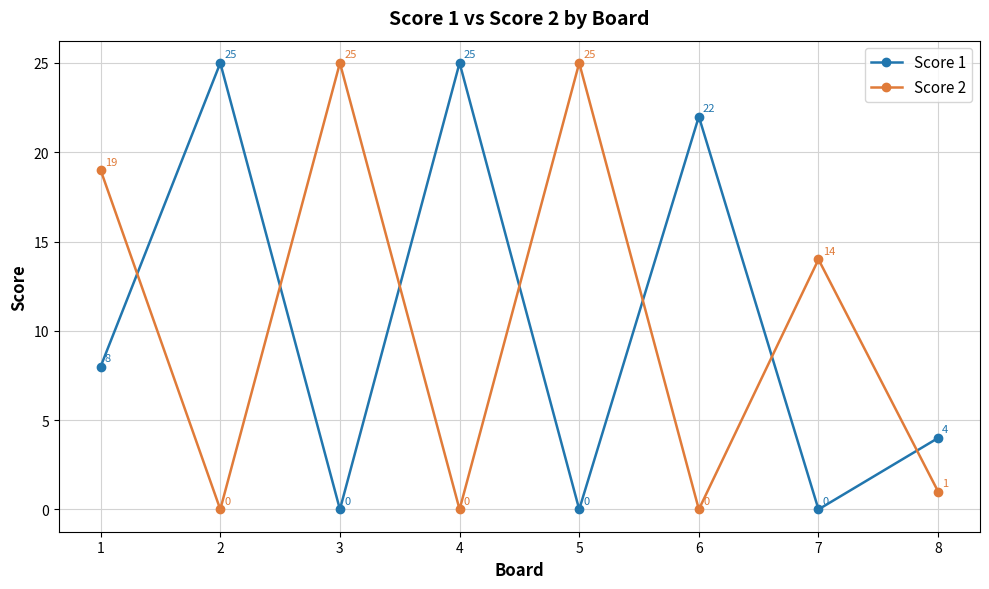

True or false: Score 2 has a value of 37 at 5.

False